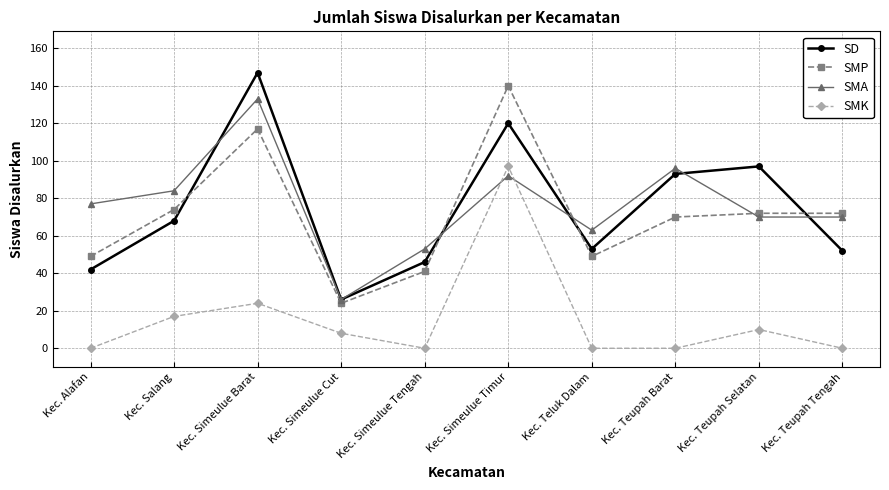

Rank the series by their maximum value, from lowest to highest.

SMK, SMA, SMP, SD